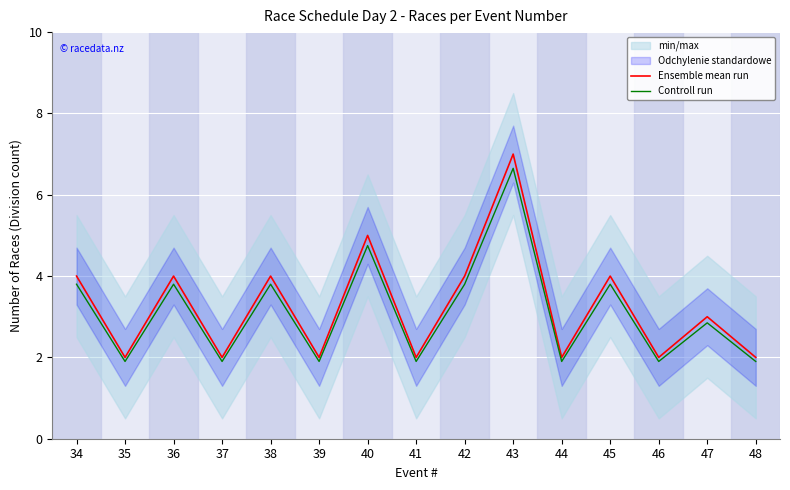

Rank the categories by Controll run value from lowest to highest.

35, 37, 39, 41, 44, 46, 48, 47, 34, 36, 38, 42, 45, 40, 43